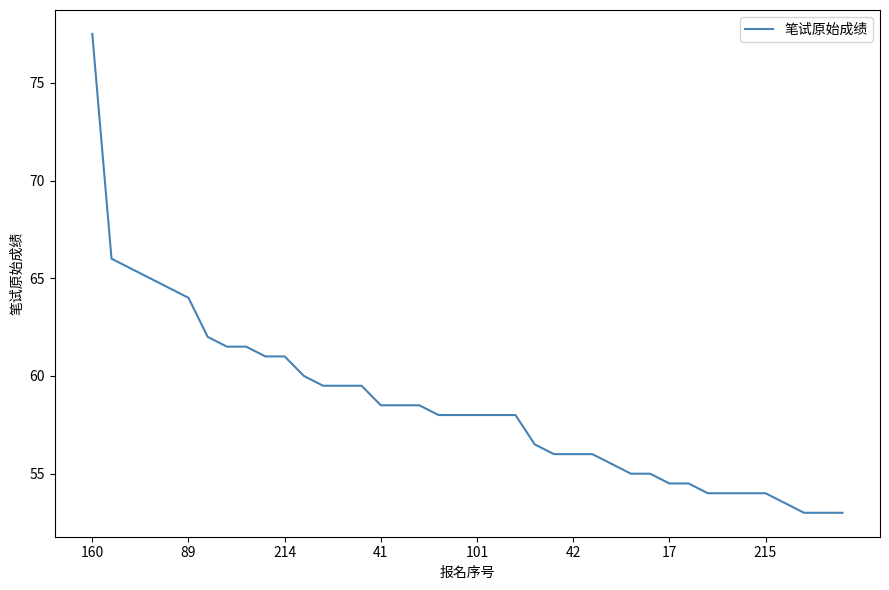

Does the chart display data point markers on the line(s)?

No